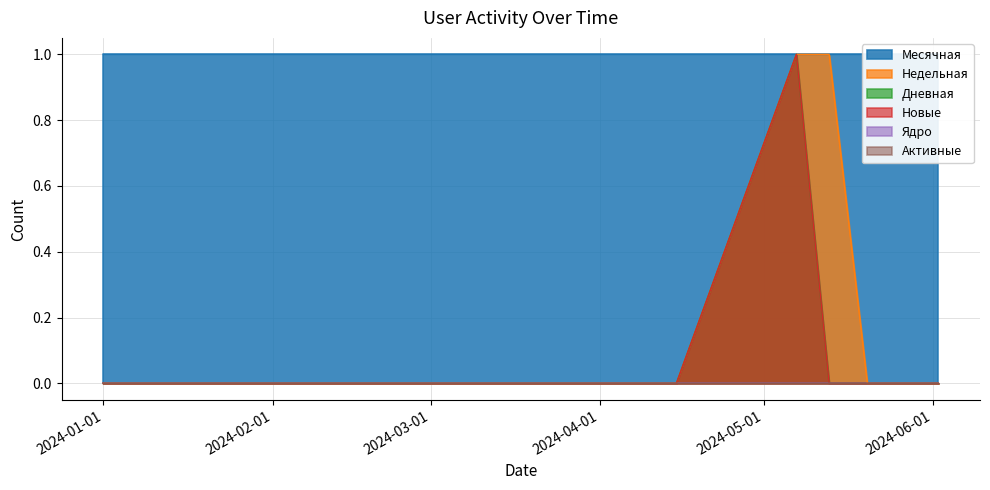

True or false: Дневная and Новые cross at least once.

False